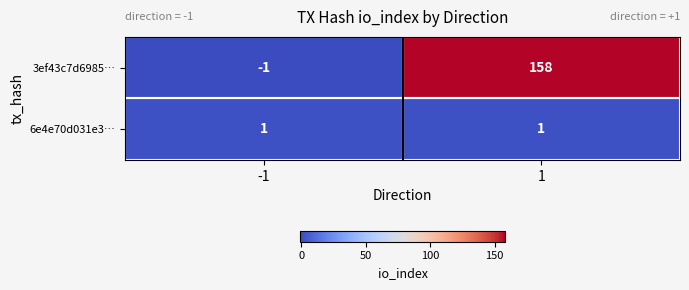

Between -1 and 1, which series saw the biggest shift?

3ef43c7d6985…